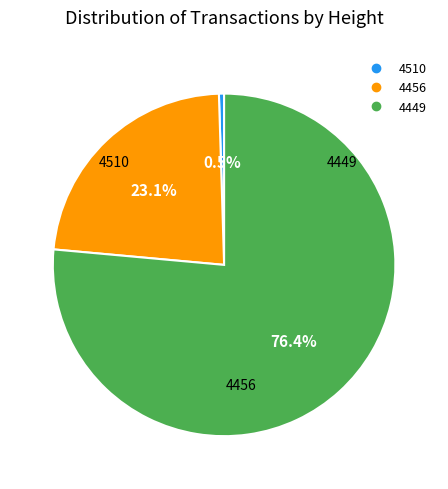

Is there a majority slice in this chart?

Yes